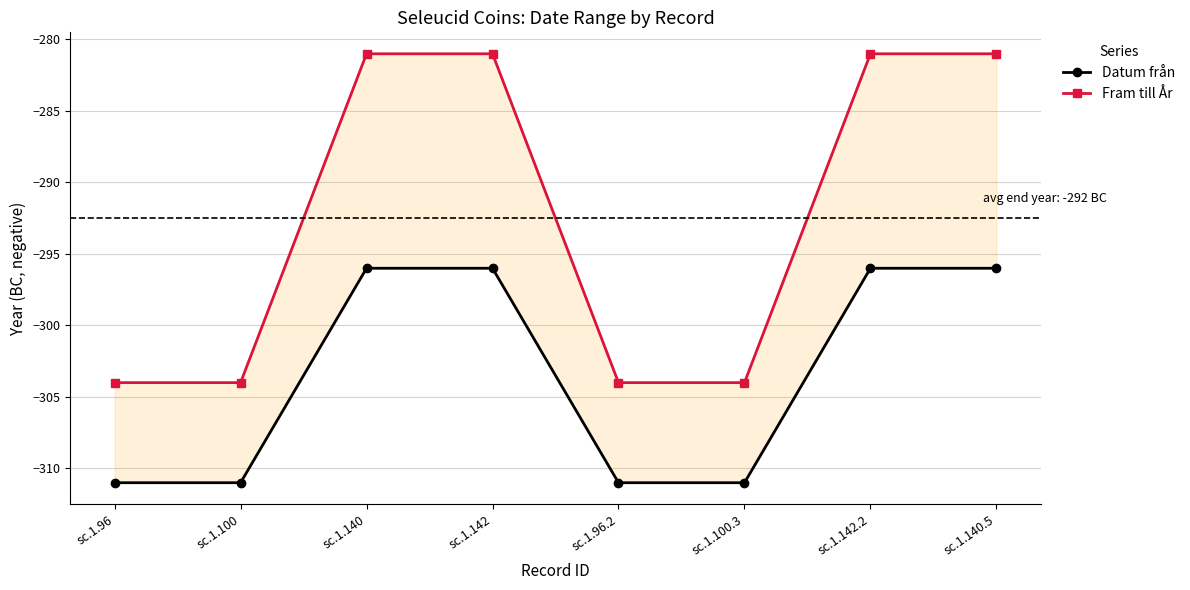

Is this an area chart (filled region under the line)?

No